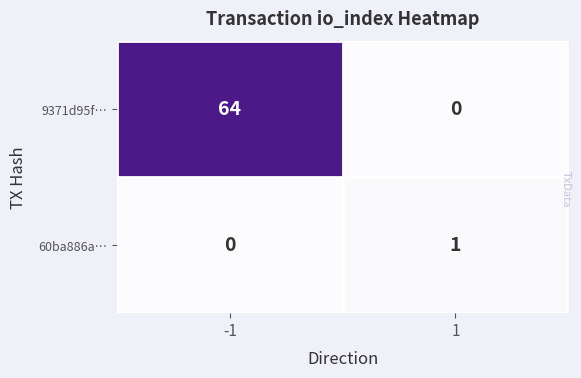

How many data points in 60ba886a… are less than 1?

1